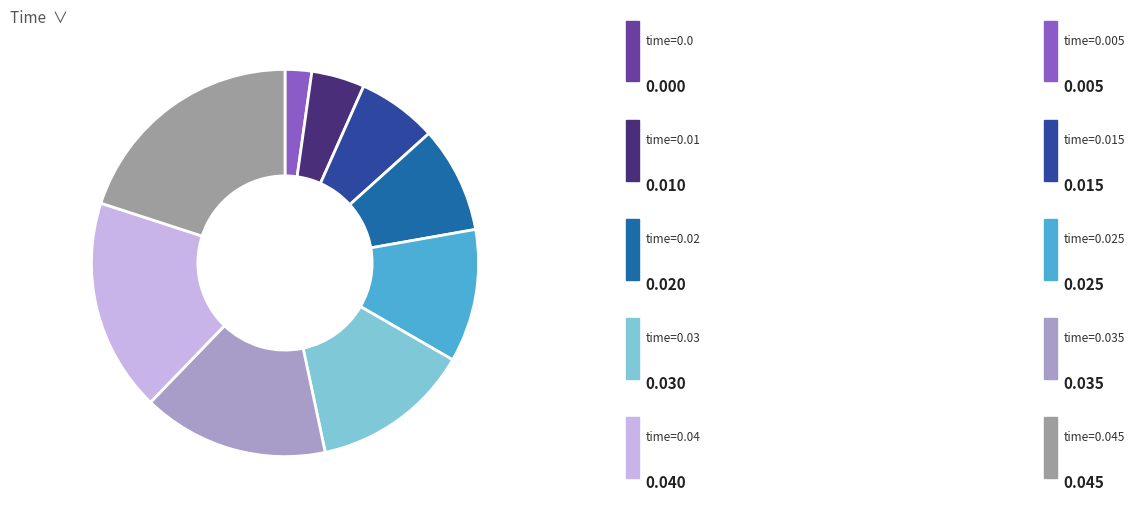

Does any single category account for the majority?

No